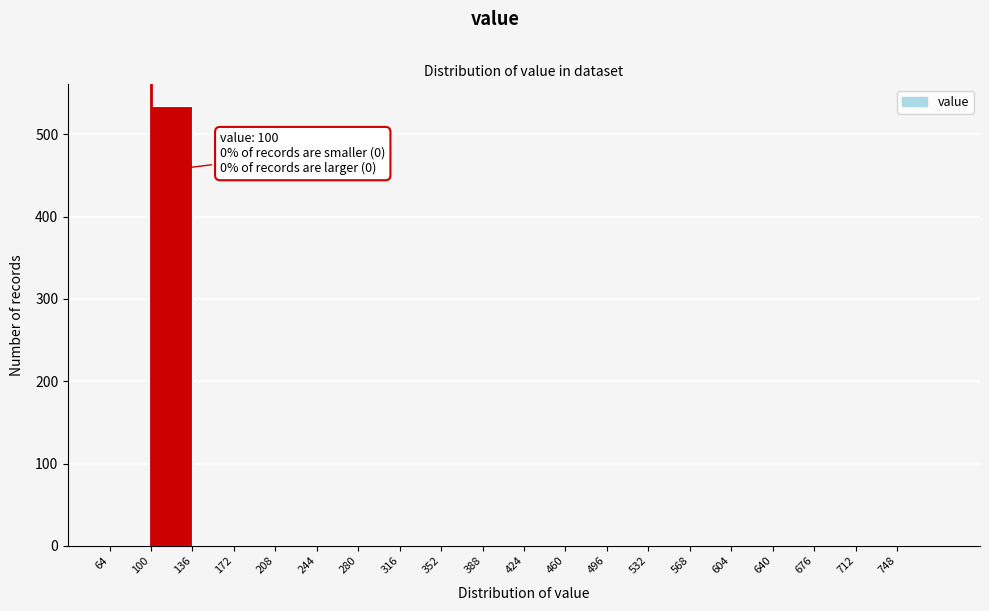

Which range on the x-axis has the tallest bar?

100 to 136